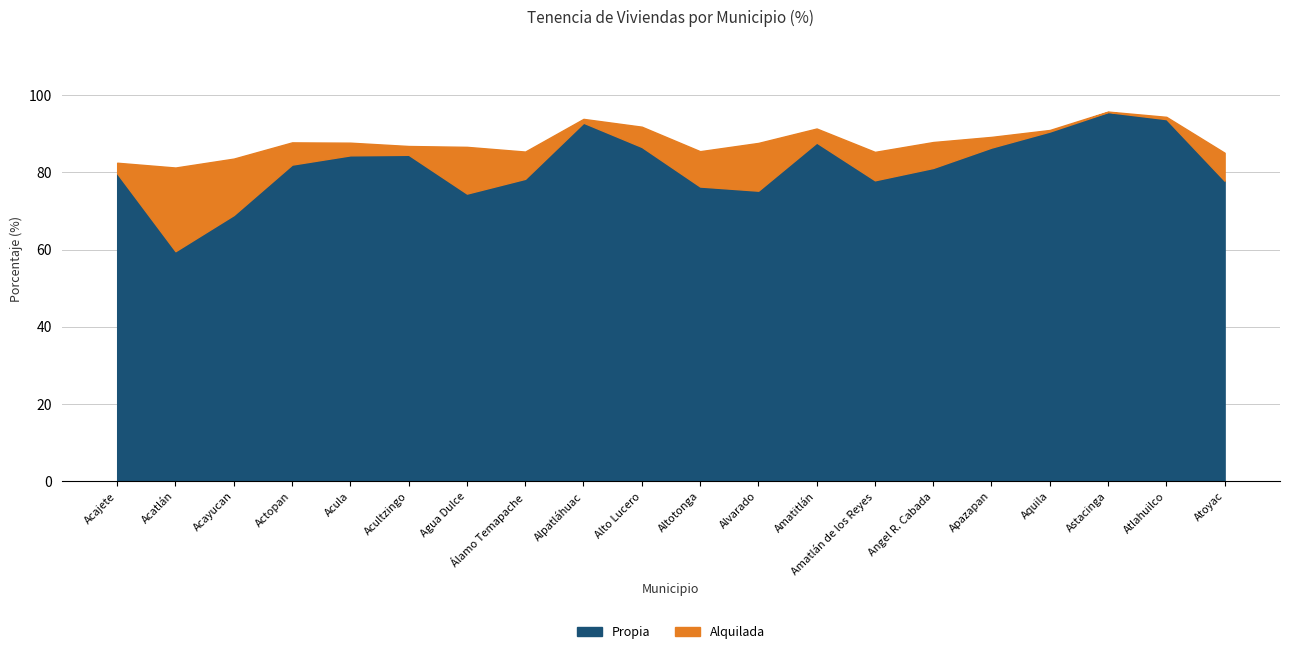

Rank the categories by value from lowest to highest.

Acatlán, Acayucan, Agua Dulce, Alvarado, Altotonga, Atoyac, Amatlán de los Reyes, Álamo Temapache, Acajete, Angel R. Cabada, Actopan, Acula, Acultzingo, Apazapan, Alto Lucero, Amatitlán, Aquila, Alpatláhuac, Atlahuilco, Astacinga